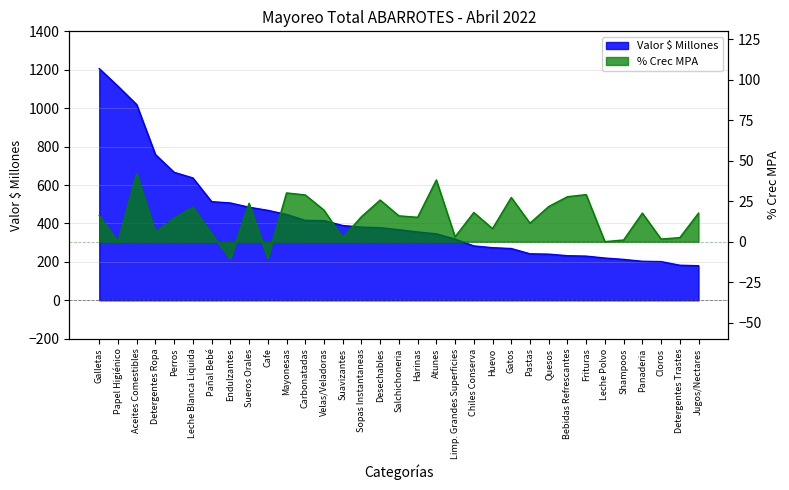

Which series has the largest range (max minus min)?

Valor $ Millones